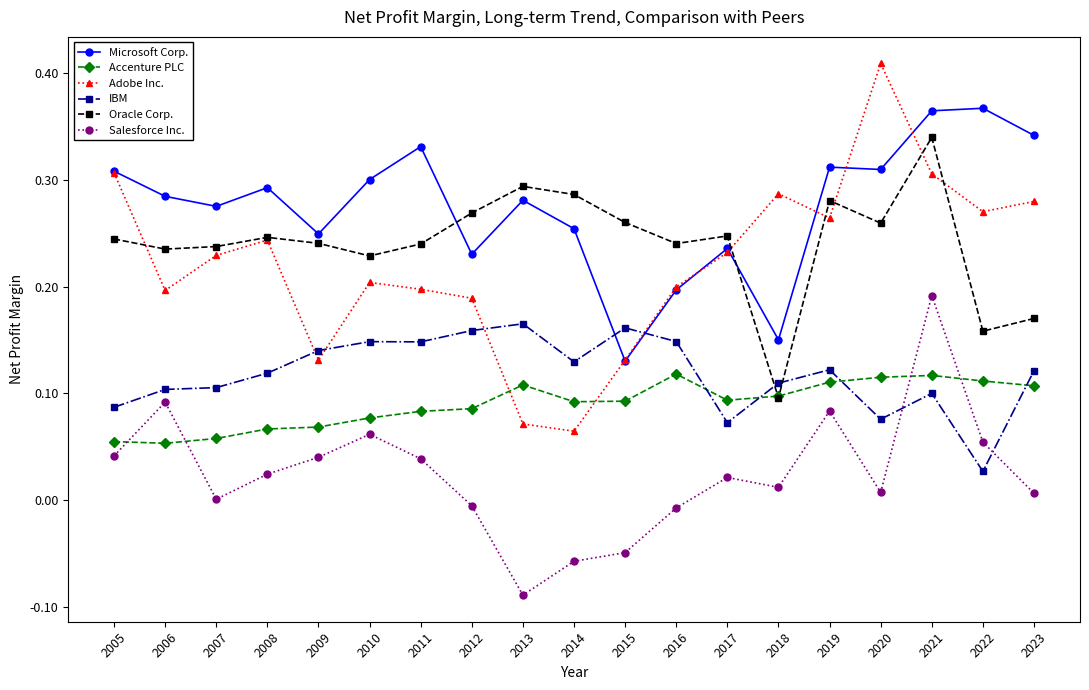

Where is the first local maximum for Adobe Inc.?

2008